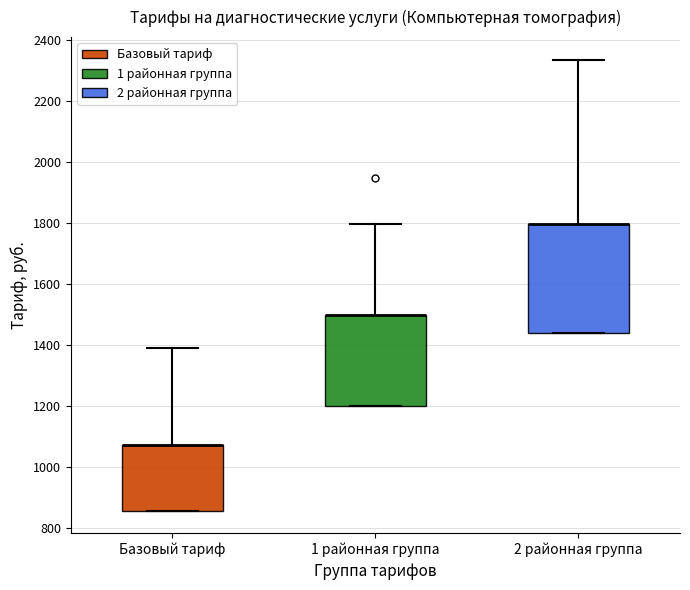

Reading left to right, transcribe this box plot: for each box, give where its median line is, the range the box spans, and where its two whiskers end, as read against the y-axis. The values are not printed on the chart, so give them approximately, as read against the axis.

Базовый тариф: median 1080 (drawn on the box's upper edge), box 860 to 1080, whiskers 860 to 1400
1 районная группа: median 1500 (drawn on the box's upper edge), box 1200 to 1500, whiskers 1200 to 1800
2 районная группа: median 1800 (drawn on the box's upper edge), box 1440 to 1800, whiskers 1440 to 2340